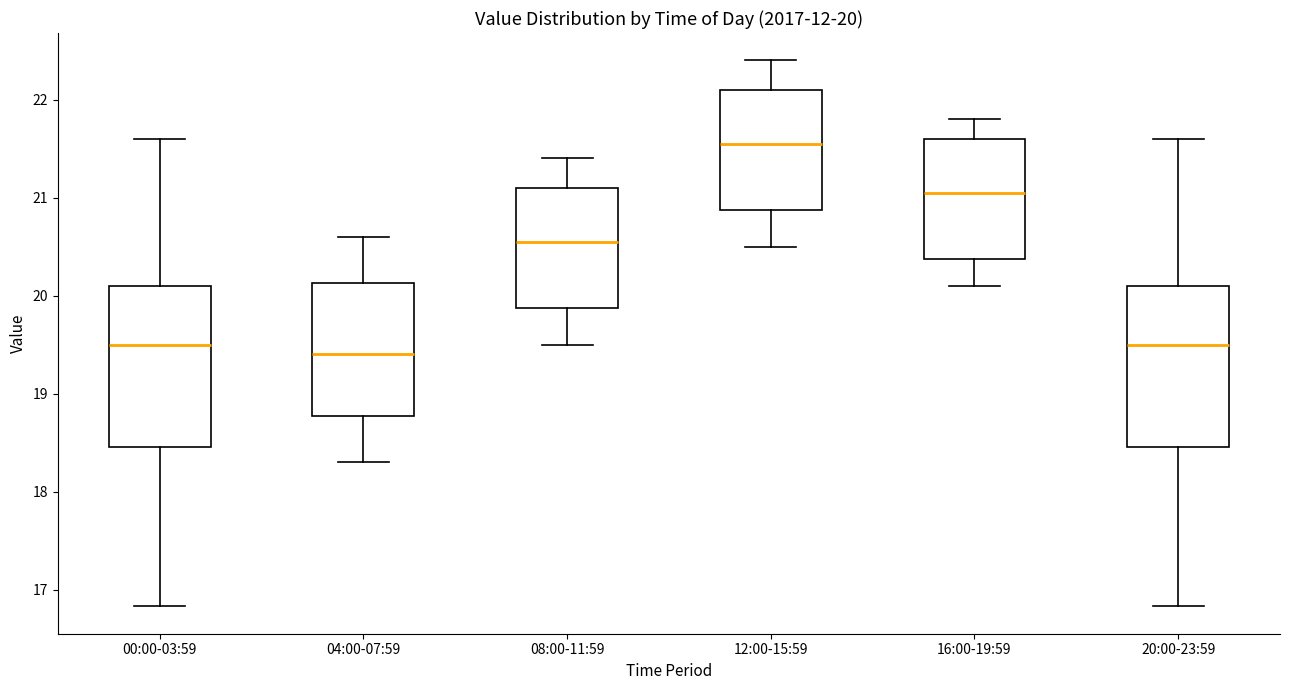

Which box has the lowest median line?

04:00-07:59